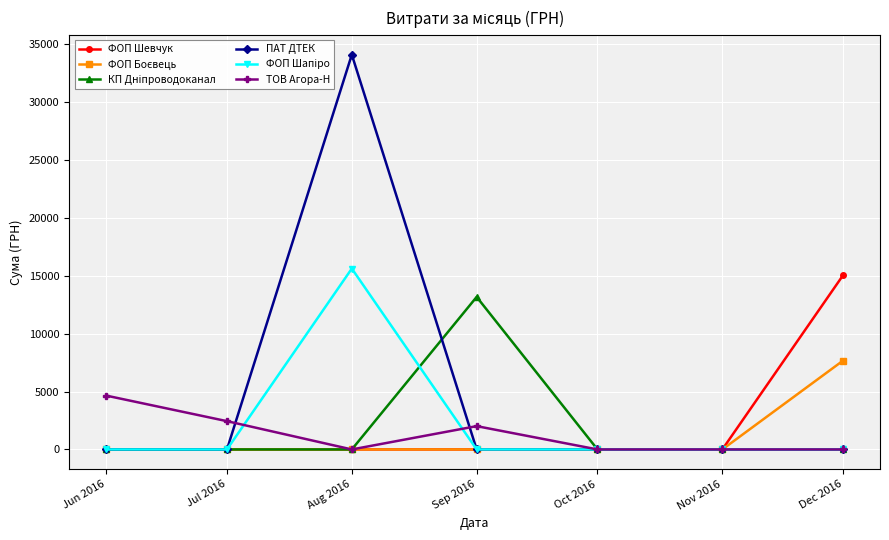

At which category is the sum across all series the highest?

Aug 2016